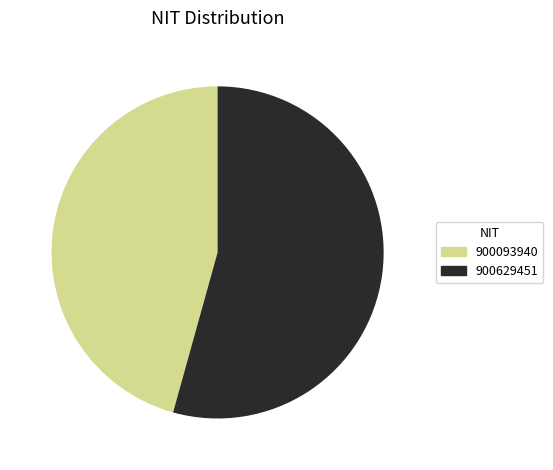

Between 900629451 and 900093940, which is larger?

900629451